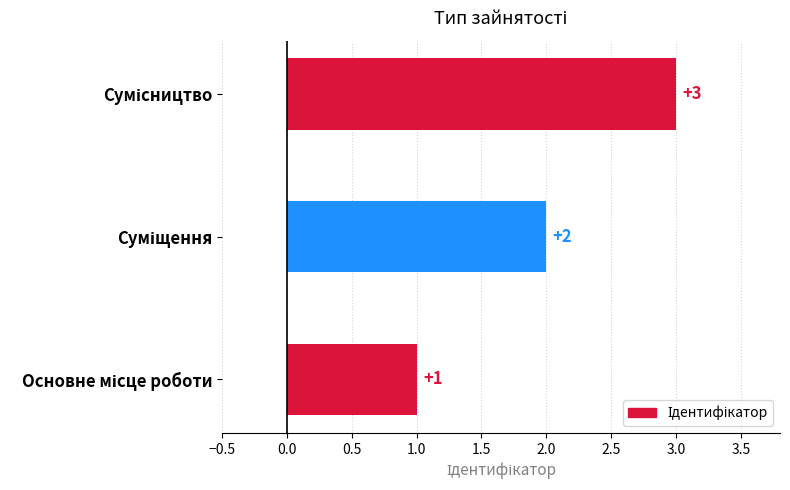

What is the maximum value shown in the chart?

3